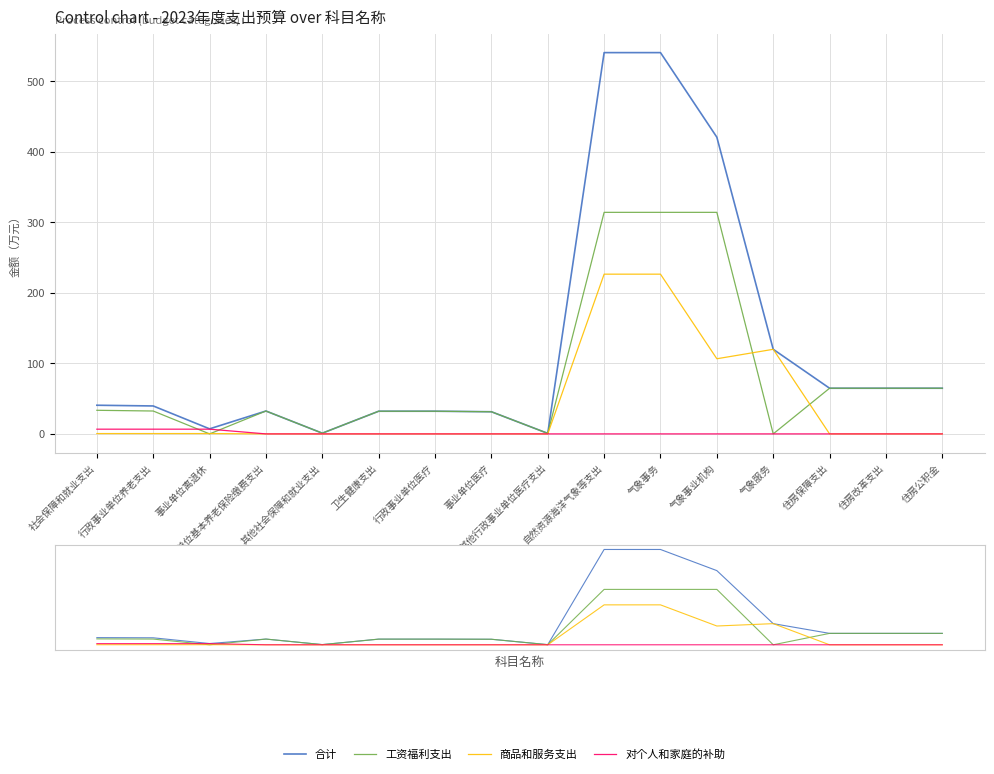

Reading left to right, extract all data points from this chart.

合计: 40.6	39.6	7.2	32.5	1.0	32.2	32.2	31.4	0.7	540.9	540.9	420.9	120.0	64.8	64.8	64.8
工资福利支出: 33.5	32.5	0.0	32.5	1.0	32.2	32.2	31.4	0.7	314.3	314.3	314.3	0.0	64.8	64.8	64.8
商品和服务支出: 0.5	0.5	0.5	0.0	0.0	0.0	0.0	0.0	0.0	226.6	226.6	106.6	120.0	0.0	0.0	0.0
对个人和家庭的补助: 6.7	6.7	6.7	0.0	0.0	0.0	0.0	0.0	0.0	0.0	0.0	0.0	0.0	0.0	0.0	0.0